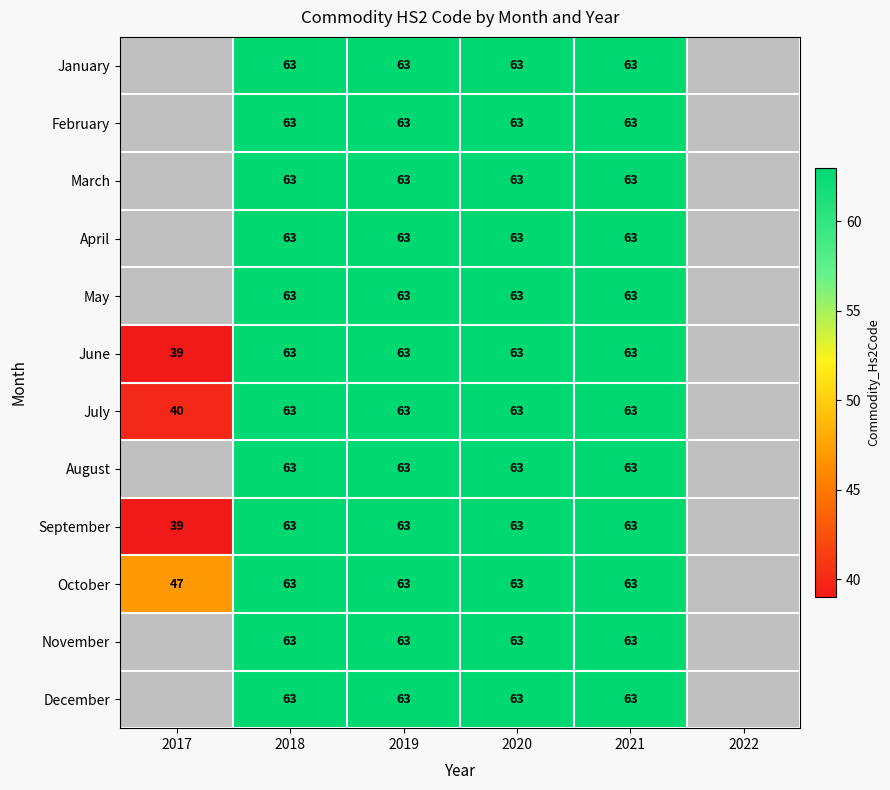

The value of September at 2021 is 63. True or false?

True